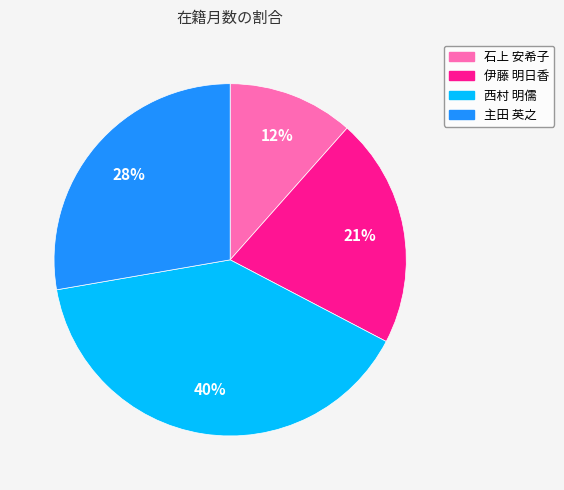

To the nearest percent, what is the difference between the largest and smallest slice percentages?

28%